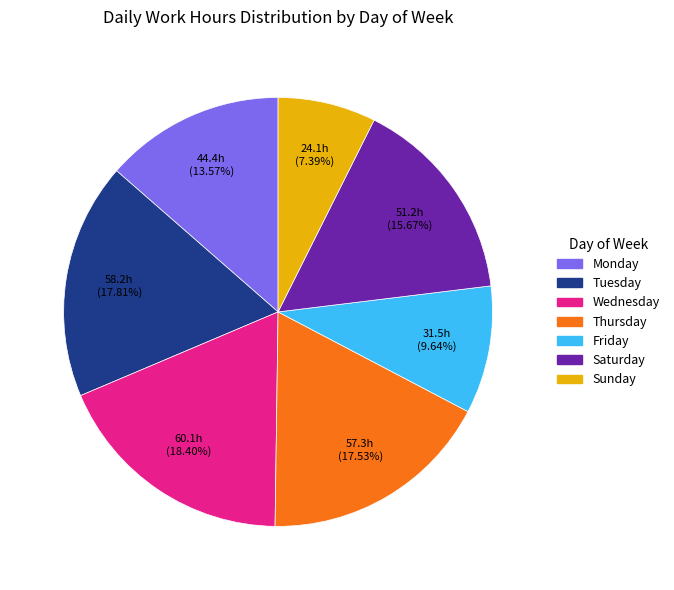

Is there a majority slice in this chart?

No